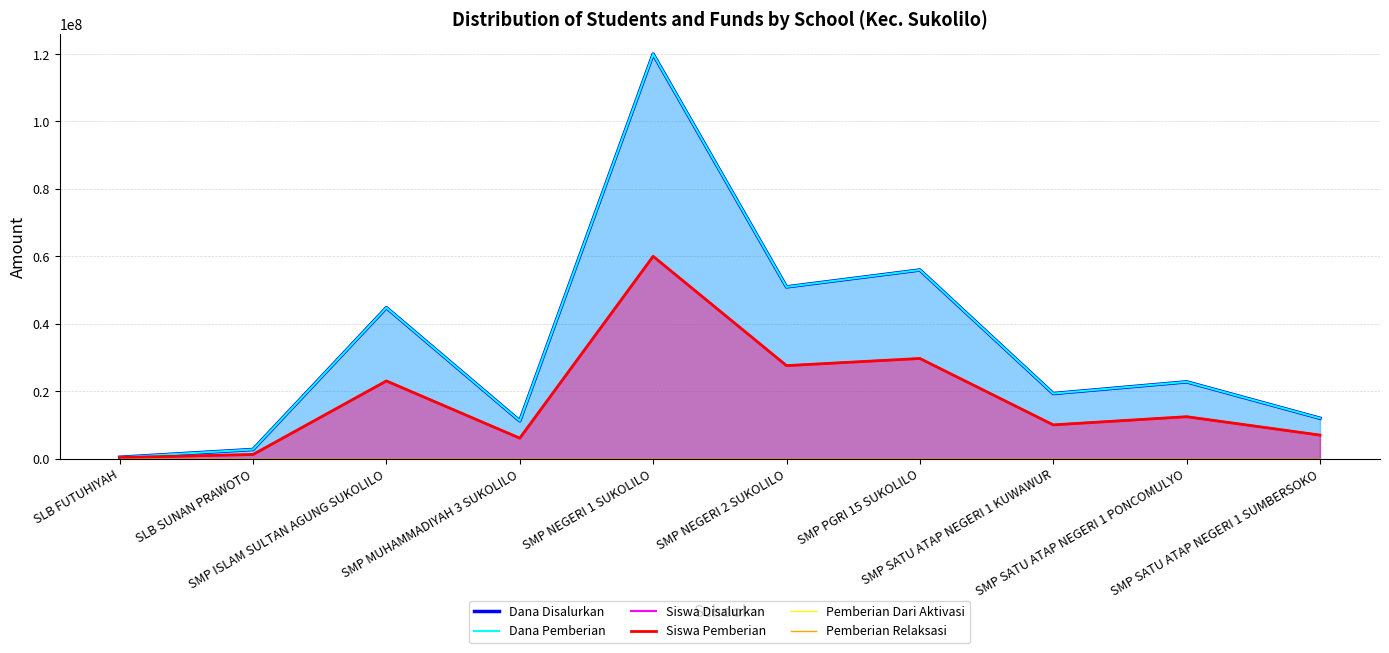

What is the difference between the maximum and second lowest values in the Dana Pemberian series?

117299035.4